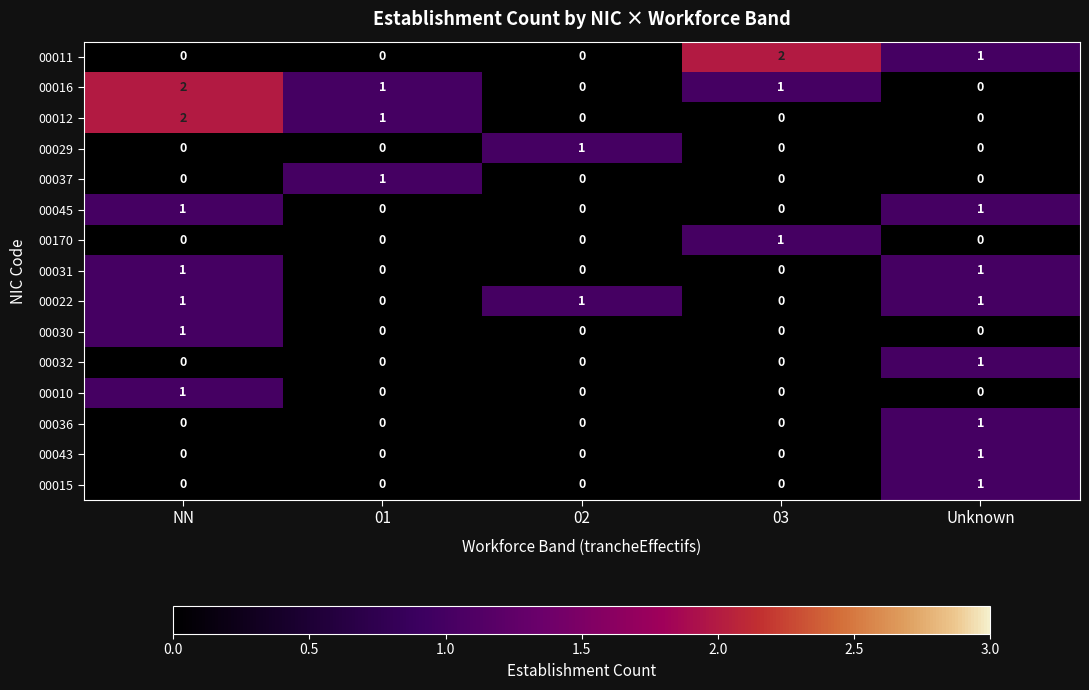

What is the greatest value displayed?

2